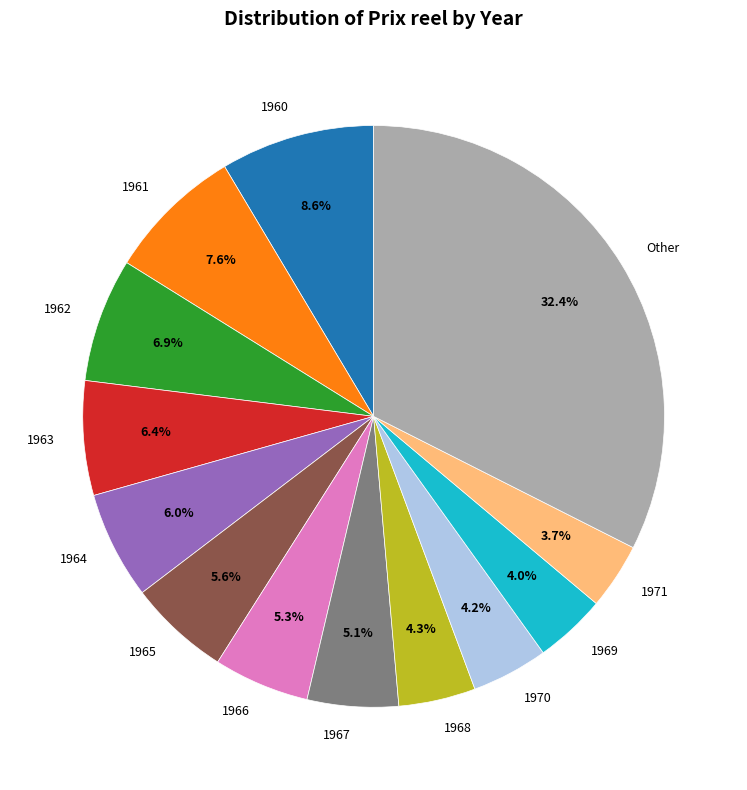

To the nearest percent, what is the difference between the 1966 and 1961 slice percentages?

2%